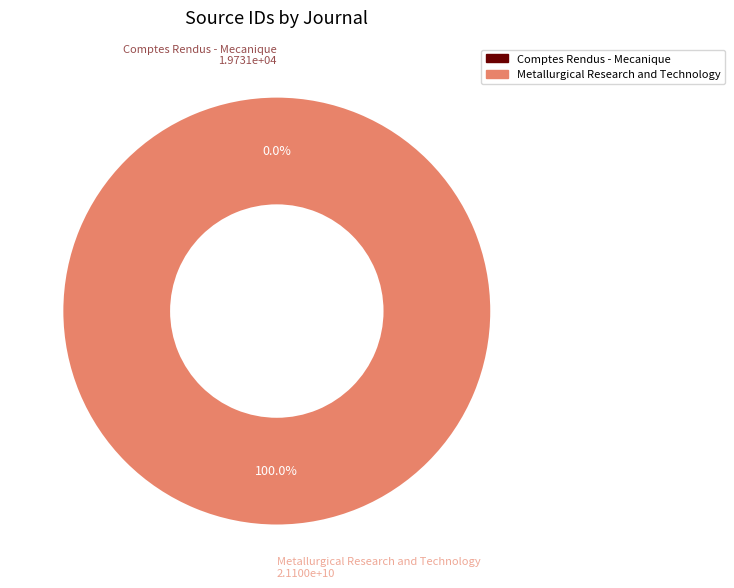

Does Metallurgical Research and Technology represent more than half of the total?

Yes